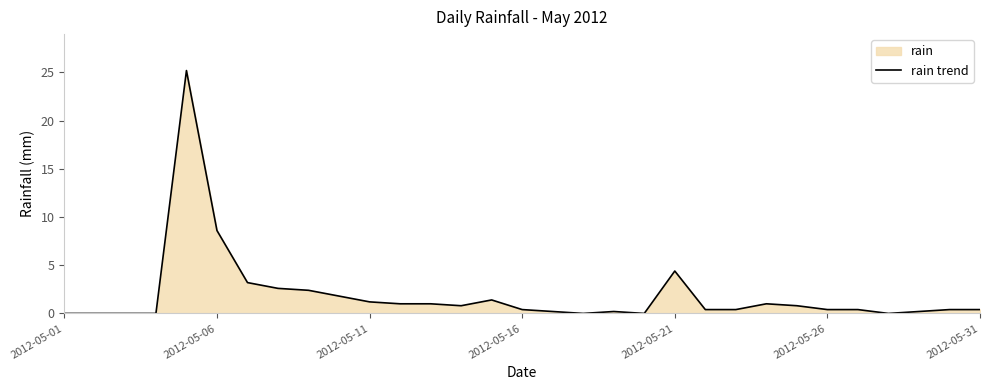

What is the difference between the maximum and minimum values?

25.2